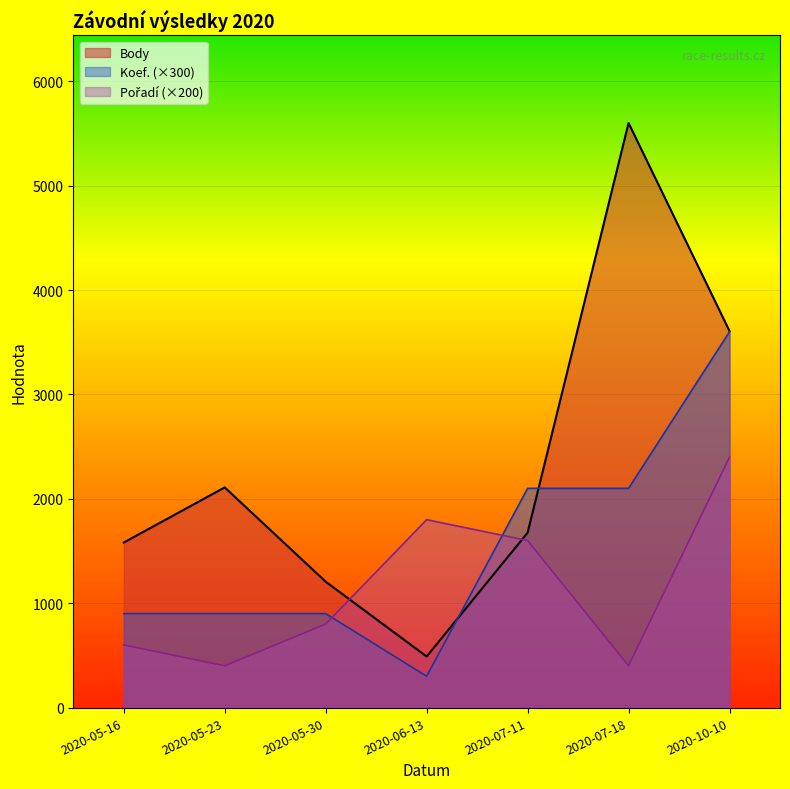

The value of Body at 2020-05-30 is 1206. True or false?

True